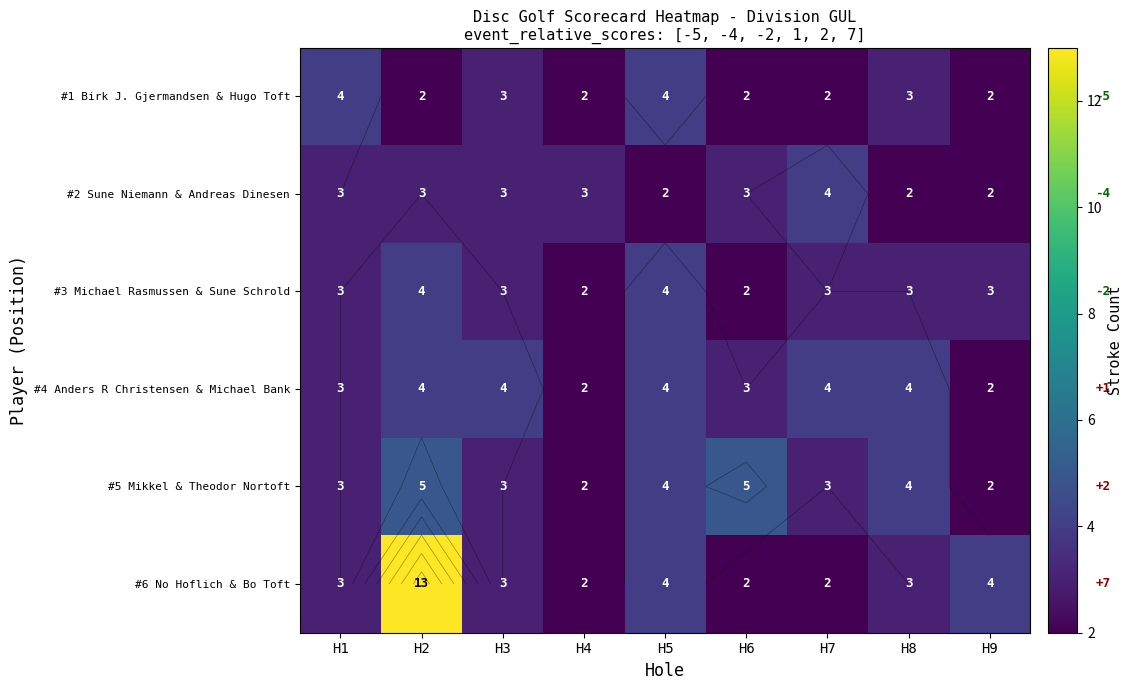

Rank the categories by #5 Mikkel & Theodor Nortoft value from highest to lowest.

H2, H6, H5, H8, H1, H3, H7, H4, H9